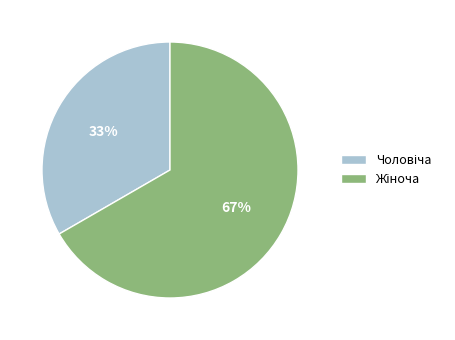

Is there a majority slice in this chart?

Yes